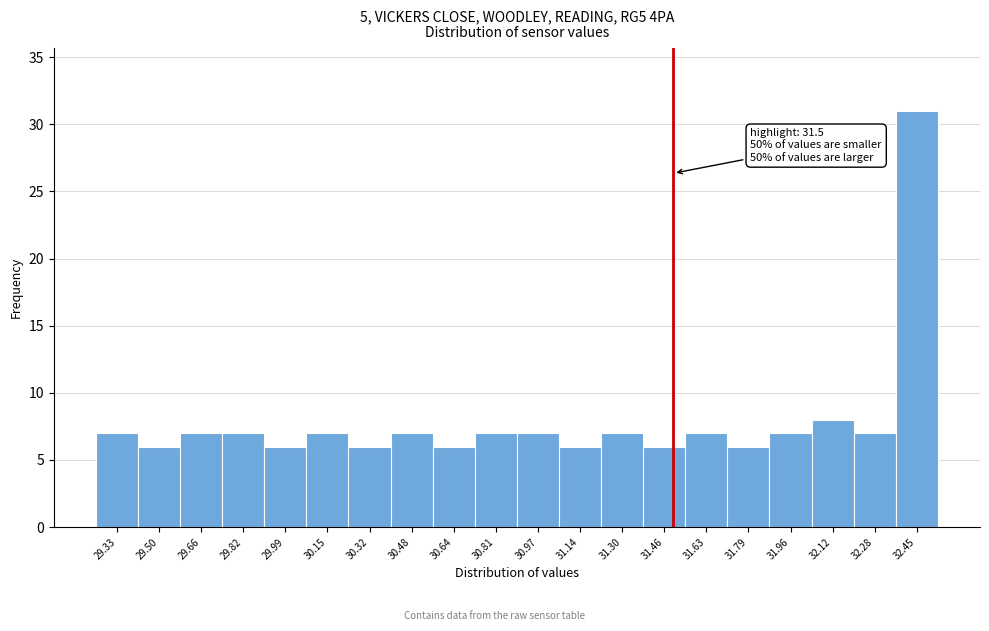

Over which range of the x-axis is the bar tallest?

32.366 to 32.530